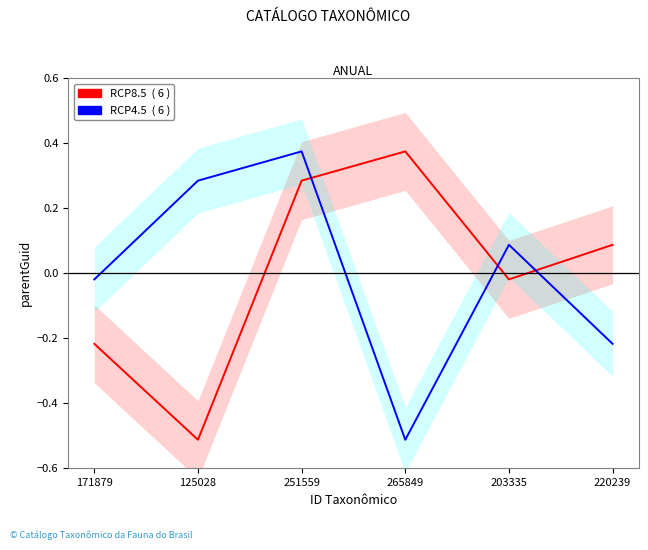

At which label does RCP8.5 first exceed 0?

251559